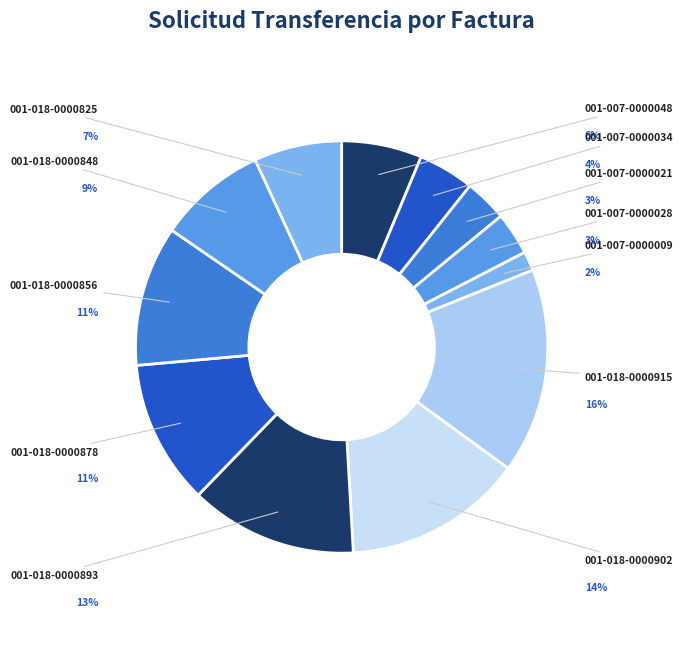

Is there any slice that represents more than half of the pie?

No